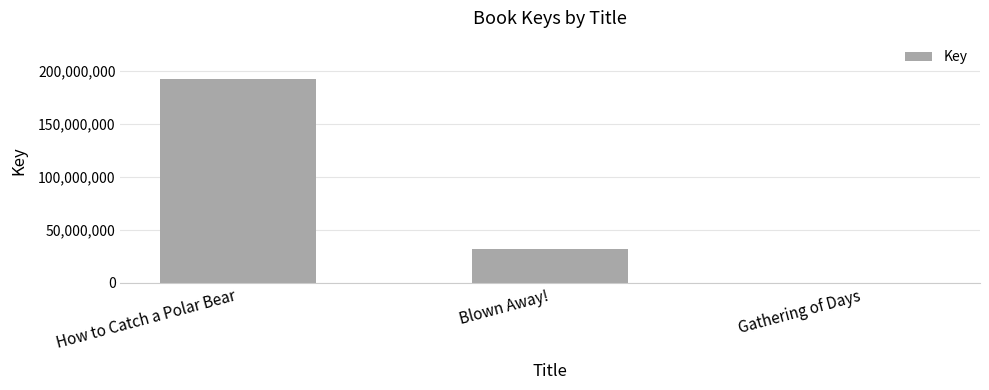

What is the greatest value displayed?

192945861